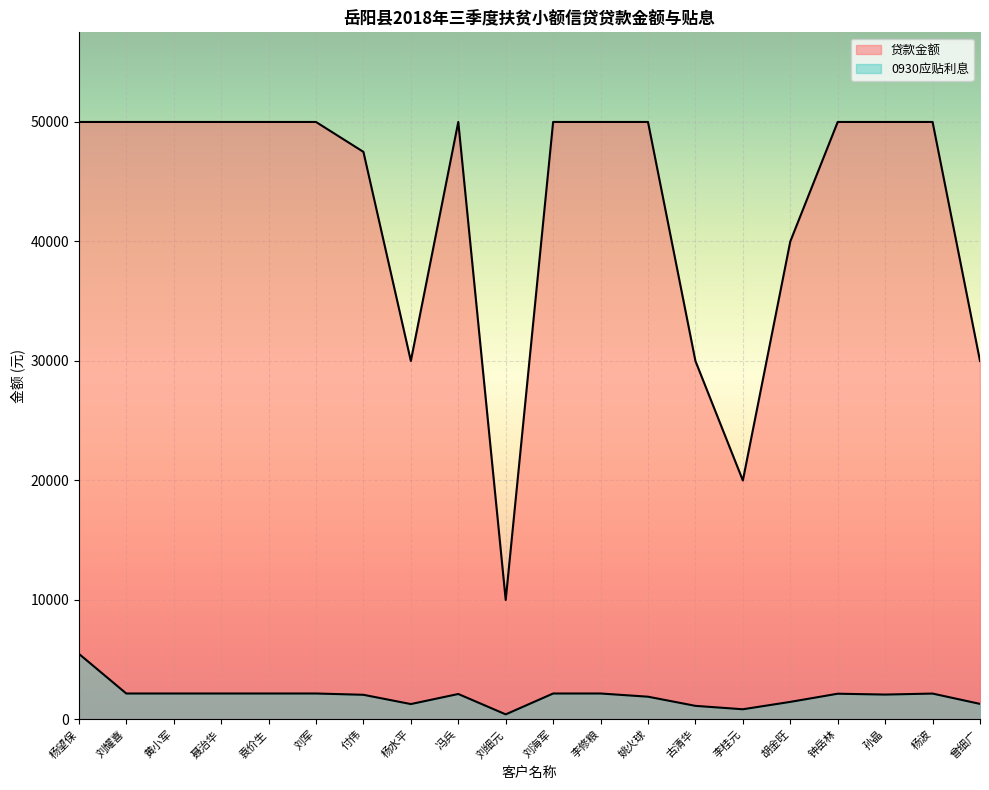

What is the label of the 3rd point from the left?

黄小军